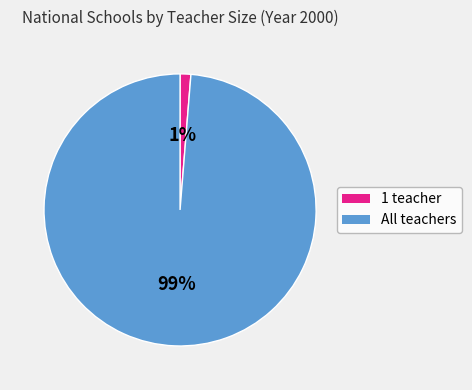

How many slices are in this pie chart?

2